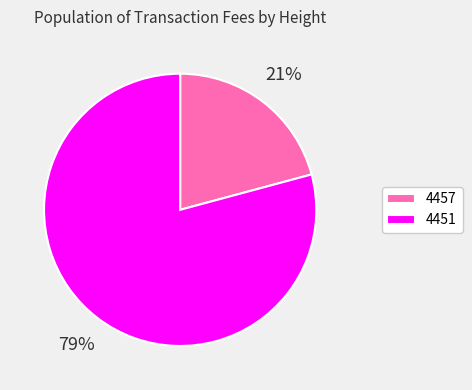

Combined, do 4457 and 4451 account for over 50%?

Yes